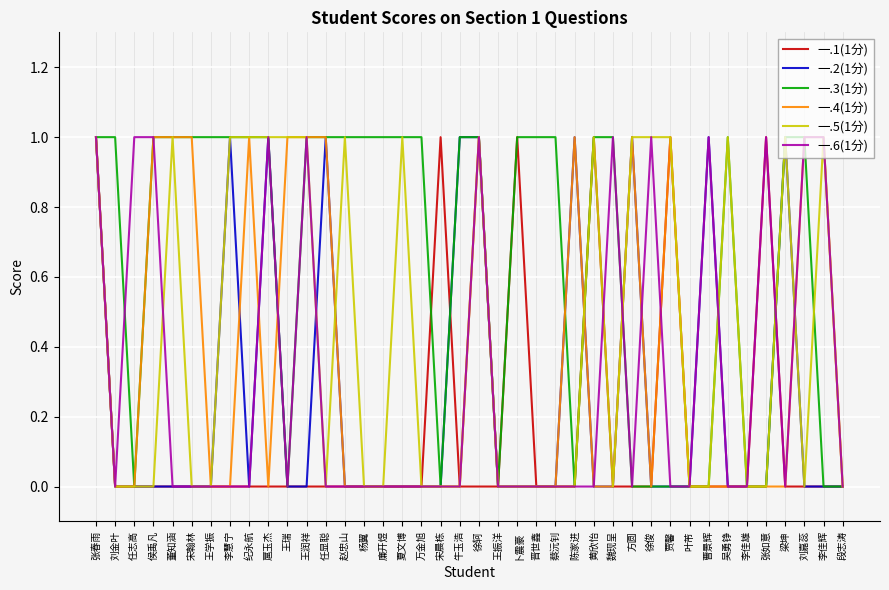

Reading left to right, list all the values displayed in this chart.

一.1(1分): 张春雨=1	刘金叶=0	任志高=0	侯禹凡=0	董知涵=0	宋翰林=0	王学振=0	李慧宁=0	纪永航=0	扈玉杰=0	王瑞=0	王润祥=0	任显聪=0	赵忠山=0	杨翼=0	廉开煜=0	夏文博=0	万金旭=0	宋晨栋=1	牛玉浩=0	徐轲=0	王振洋=0	卜震豪=1	晋世鑫=0	蔡沅钊=0	陈家进=0	黄欣怡=1	魏现呈=0	方圆=0	徐俊=0	贾馨=1	叶芾=0	曹景辉=0	吴勇铮=0	李佳雄=0	张如意=1	梁坤=0	刘嘉蕊=0	李佳辉=0	段志涛=0
一.2(1分): 张春雨=1	刘金叶=0	任志高=0	侯禹凡=0	董知涵=0	宋翰林=0	王学振=0	李慧宁=1	纪永航=0	扈玉杰=1	王瑞=0	王润祥=0	任显聪=1	赵忠山=0	杨翼=0	廉开煜=0	夏文博=0	万金旭=0	宋晨栋=0	牛玉浩=1	徐轲=1	王振洋=0	卜震豪=0	晋世鑫=0	蔡沅钊=0	陈家进=1	黄欣怡=0	魏现呈=0	方圆=1	徐俊=0	贾馨=0	叶芾=0	曹景辉=1	吴勇铮=0	李佳雄=0	张如意=0	梁坤=1	刘嘉蕊=0	李佳辉=0	段志涛=0
一.3(1分): 张春雨=1	刘金叶=1	任志高=0	侯禹凡=1	董知涵=1	宋翰林=1	王学振=1	李慧宁=1	纪永航=1	扈玉杰=1	王瑞=0	王润祥=1	任显聪=1	赵忠山=1	杨翼=1	廉开煜=1	夏文博=1	万金旭=1	宋晨栋=0	牛玉浩=1	徐轲=1	王振洋=0	卜震豪=1	晋世鑫=1	蔡沅钊=1	陈家进=0	黄欣怡=1	魏现呈=1	方圆=0	徐俊=0	贾馨=0	叶芾=0	曹景辉=0	吴勇铮=1	李佳雄=0	张如意=0	梁坤=1	刘嘉蕊=1	李佳辉=0	段志涛=0
一.4(1分): 张春雨=1	刘金叶=0	任志高=0	侯禹凡=1	董知涵=1	宋翰林=1	王学振=0	李慧宁=0	纪永航=1	扈玉杰=0	王瑞=1	王润祥=1	任显聪=1	赵忠山=0	杨翼=0	廉开煜=0	夏文博=0	万金旭=0	宋晨栋=0	牛玉浩=0	徐轲=1	王振洋=0	卜震豪=0	晋世鑫=0	蔡沅钊=0	陈家进=1	黄欣怡=0	魏现呈=0	方圆=1	徐俊=0	贾馨=1	叶芾=0	曹景辉=0	吴勇铮=0	李佳雄=0	张如意=0	梁坤=0	刘嘉蕊=1	李佳辉=1	段志涛=0
一.5(1分): 张春雨=1	刘金叶=0	任志高=0	侯禹凡=0	董知涵=1	宋翰林=0	王学振=0	李慧宁=1	纪永航=1	扈玉杰=1	王瑞=1	王润祥=1	任显聪=0	赵忠山=1	杨翼=0	廉开煜=0	夏文博=1	万金旭=0	宋晨栋=0	牛玉浩=0	徐轲=1	王振洋=0	卜震豪=0	晋世鑫=0	蔡沅钊=0	陈家进=0	黄欣怡=1	魏现呈=0	方圆=1	徐俊=1	贾馨=1	叶芾=0	曹景辉=0	吴勇铮=1	李佳雄=0	张如意=0	梁坤=1	刘嘉蕊=0	李佳辉=1	段志涛=0
一.6(1分): 张春雨=1	刘金叶=0	任志高=1	侯禹凡=1	董知涵=0	宋翰林=0	王学振=0	李慧宁=0	纪永航=0	扈玉杰=1	王瑞=0	王润祥=1	任显聪=0	赵忠山=0	杨翼=0	廉开煜=0	夏文博=0	万金旭=0	宋晨栋=0	牛玉浩=0	徐轲=1	王振洋=0	卜震豪=0	晋世鑫=0	蔡沅钊=0	陈家进=0	黄欣怡=0	魏现呈=1	方圆=0	徐俊=1	贾馨=0	叶芾=0	曹景辉=1	吴勇铮=0	李佳雄=0	张如意=1	梁坤=0	刘嘉蕊=1	李佳辉=1	段志涛=0